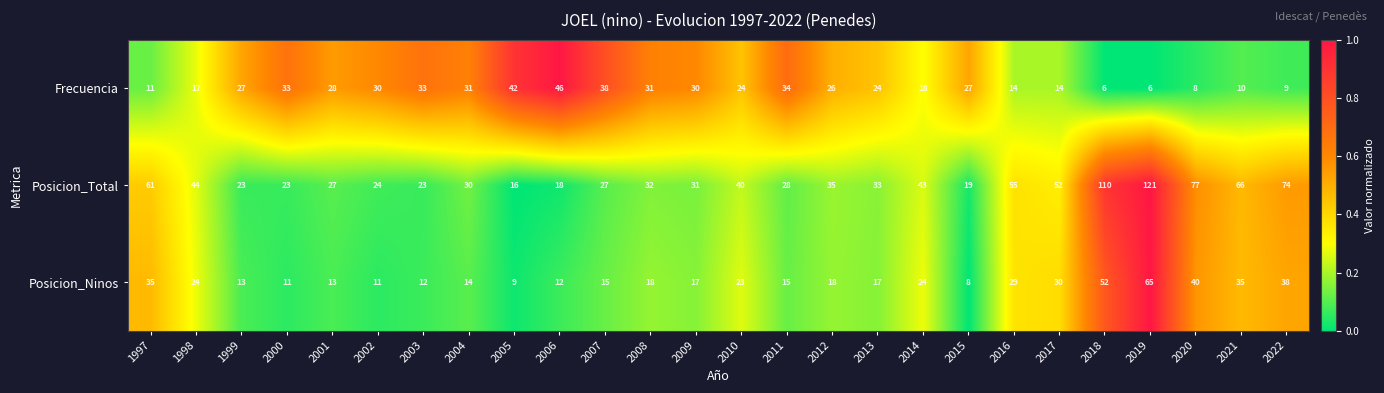

At which label does Posicion_Total first exceed 33?

1997